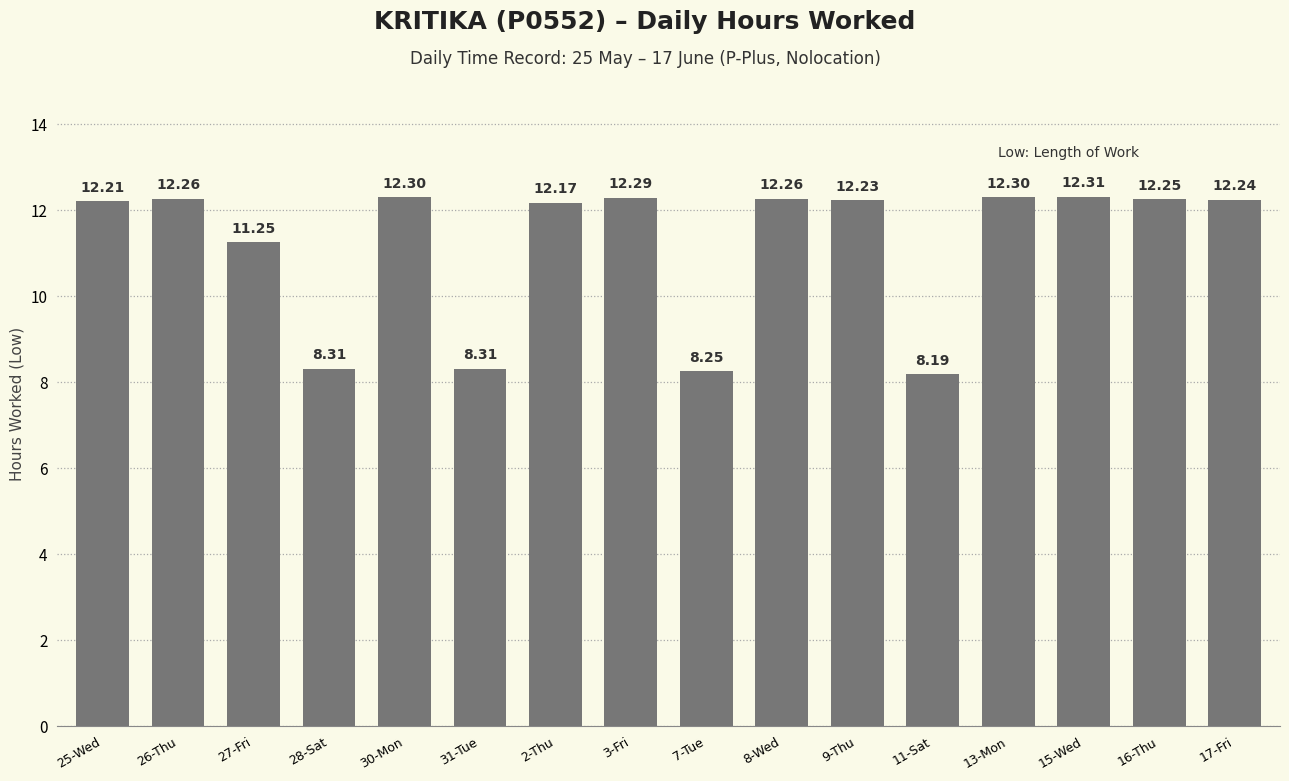

What is the average value?

11.2